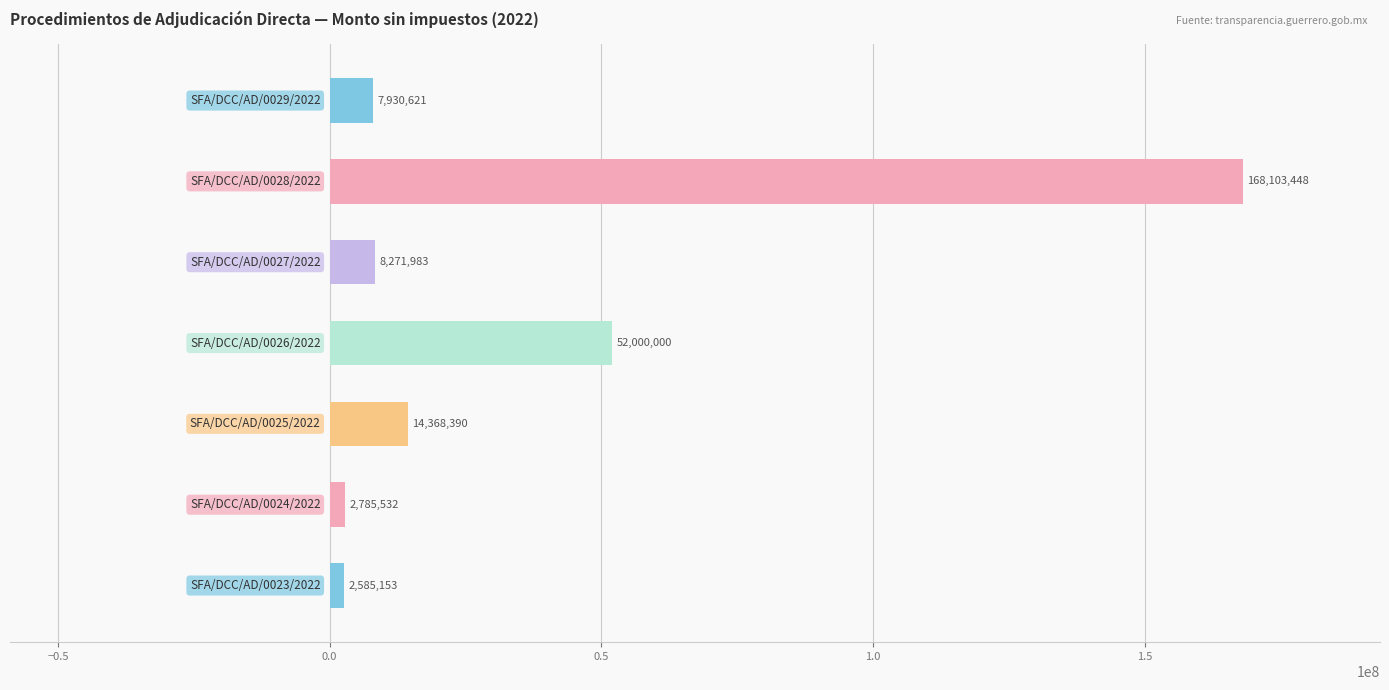

What is the maximum value shown in the chart?

168103448.3